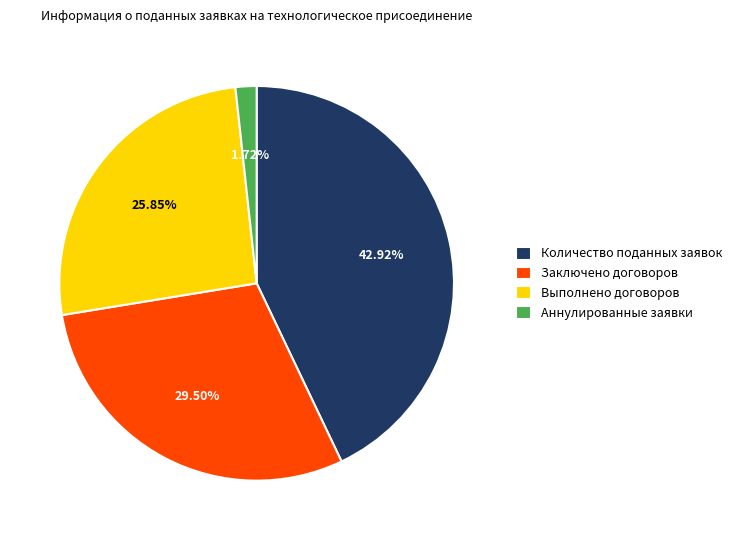

Is it true that Выполнено договоров is 26% of the pie?

True